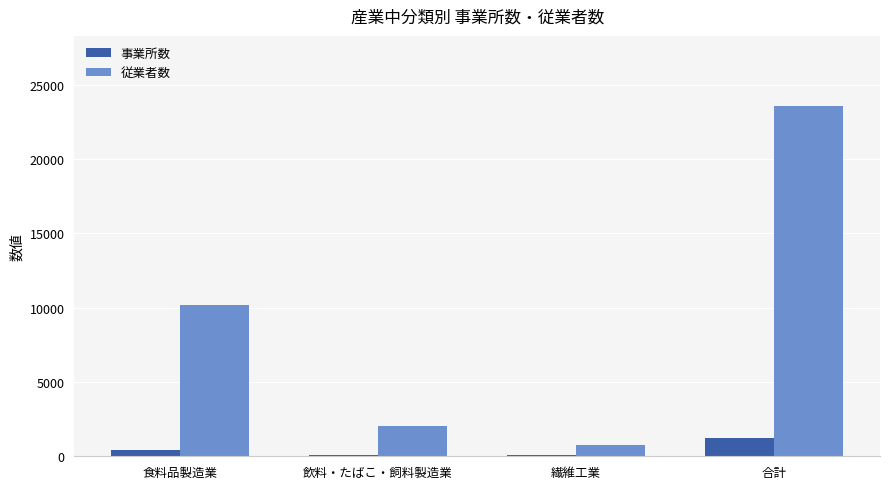

What is the sum of all 事業所数 values?

1795